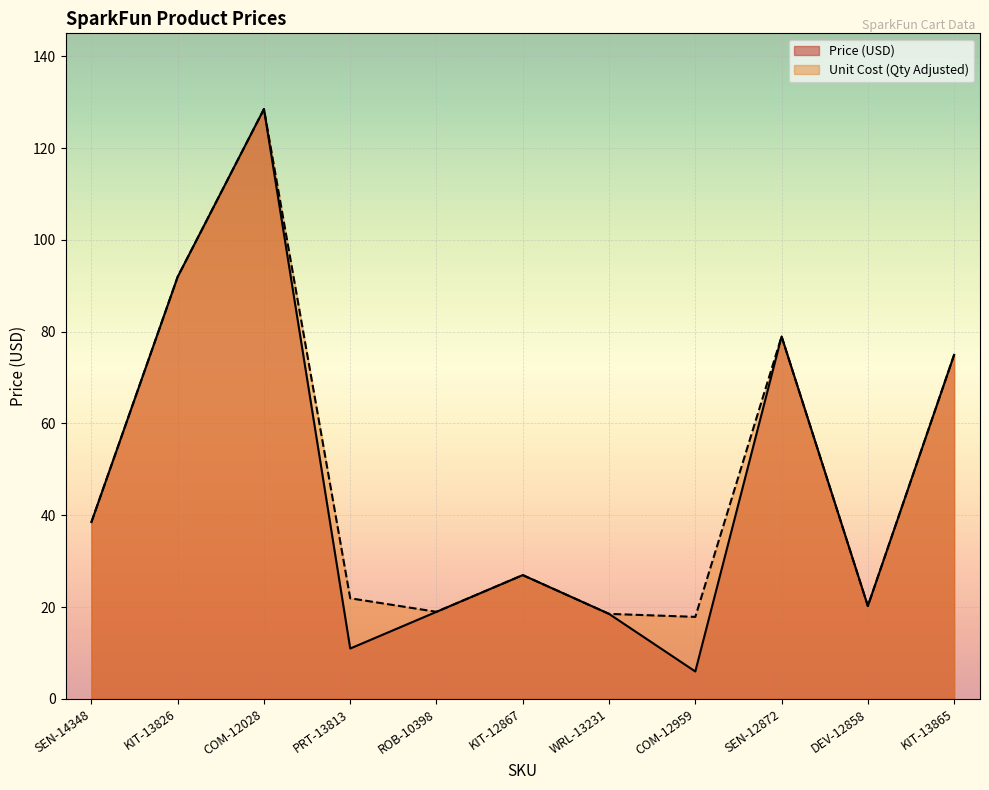

At which category does Price (USD) reach its first local peak?

COM-12028